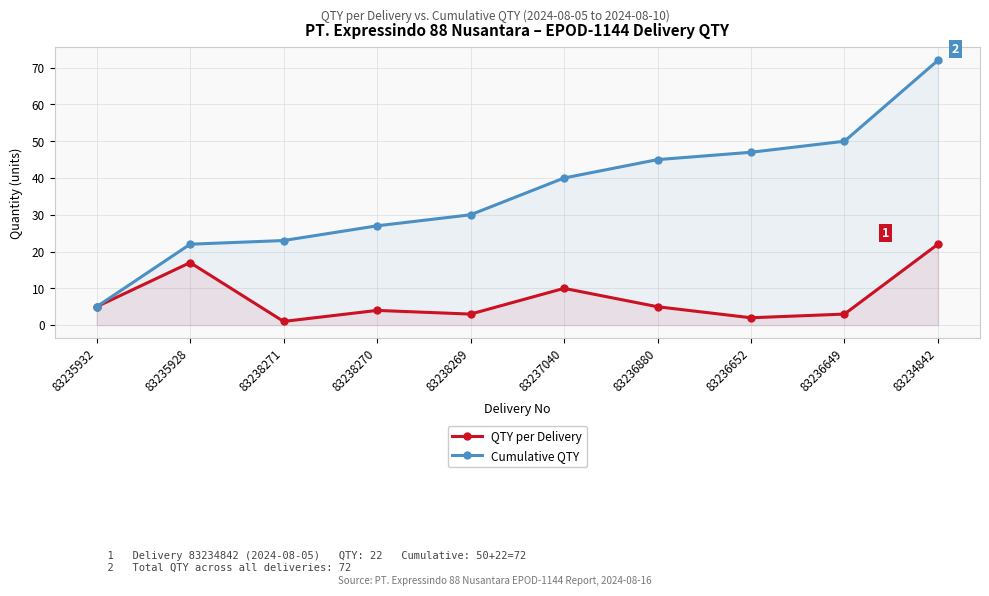

At which label does Cumulative QTY first exceed 40?

83236880